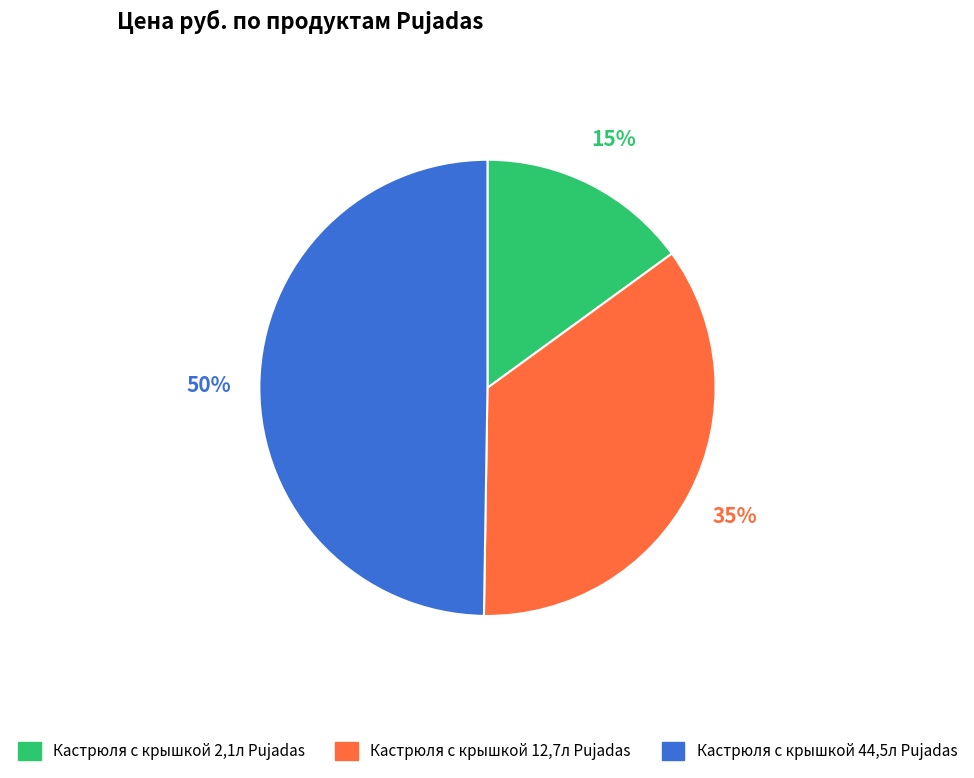

Is Кастрюля с крышкой 2,1л Pujadas the majority of the pie?

No